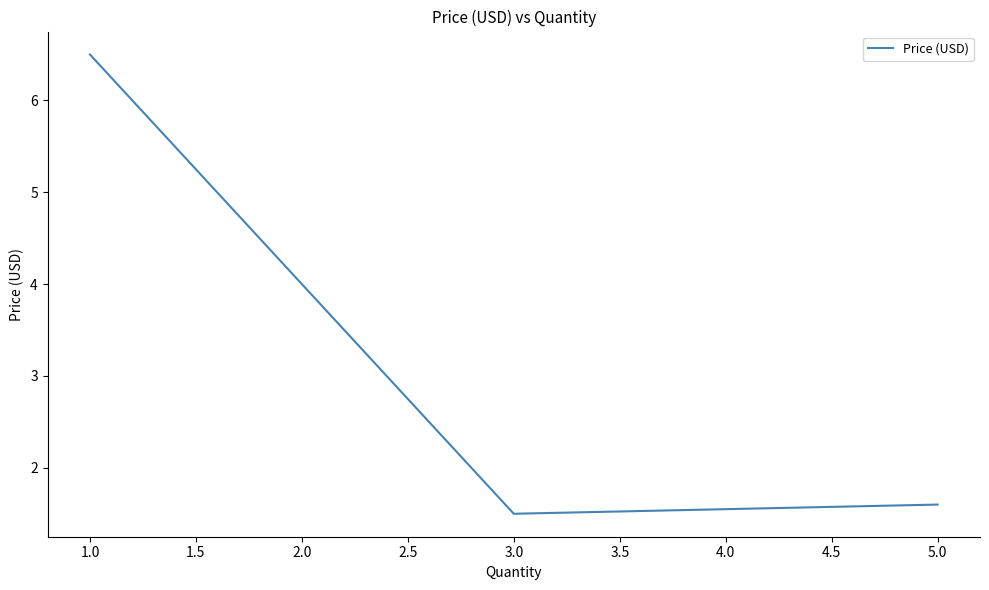

Is it true that the value at 1.0 is 9.4?

False